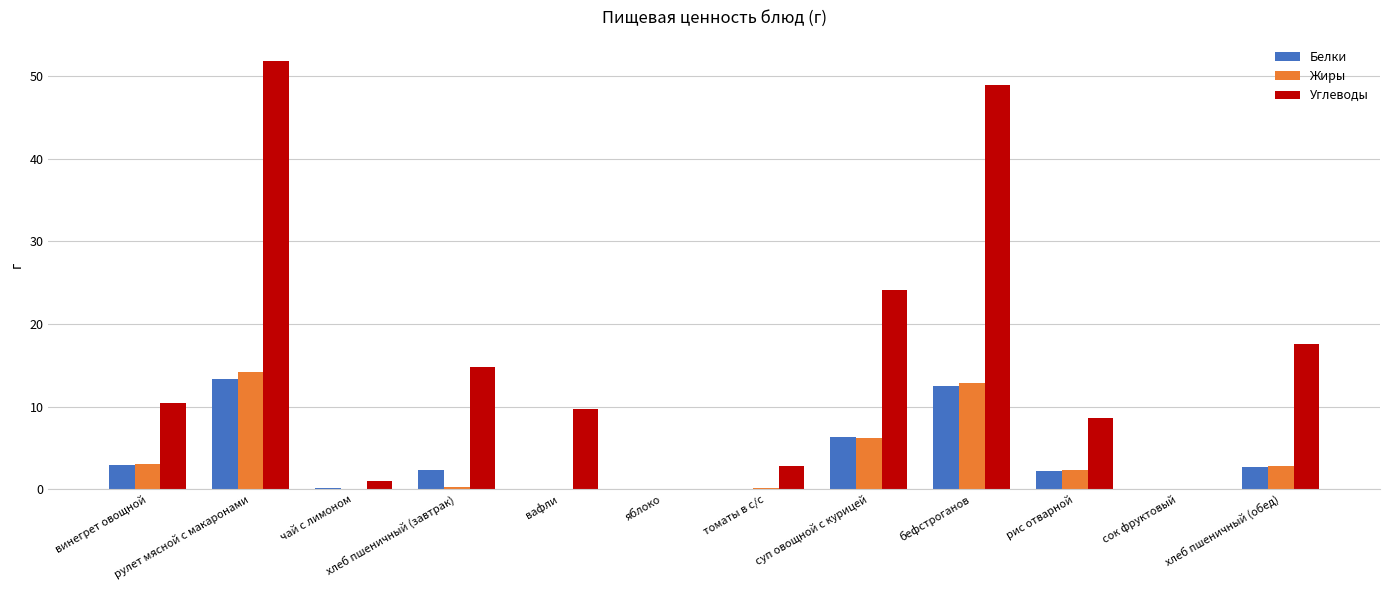

True or false: Белки has a value of 9.2 at яблоко.

False